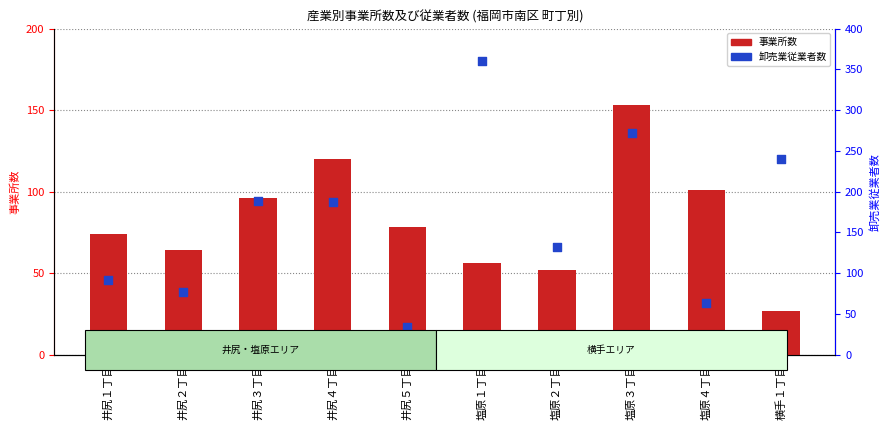

Which series has the widest spread of Y values?

卸売業従業者数